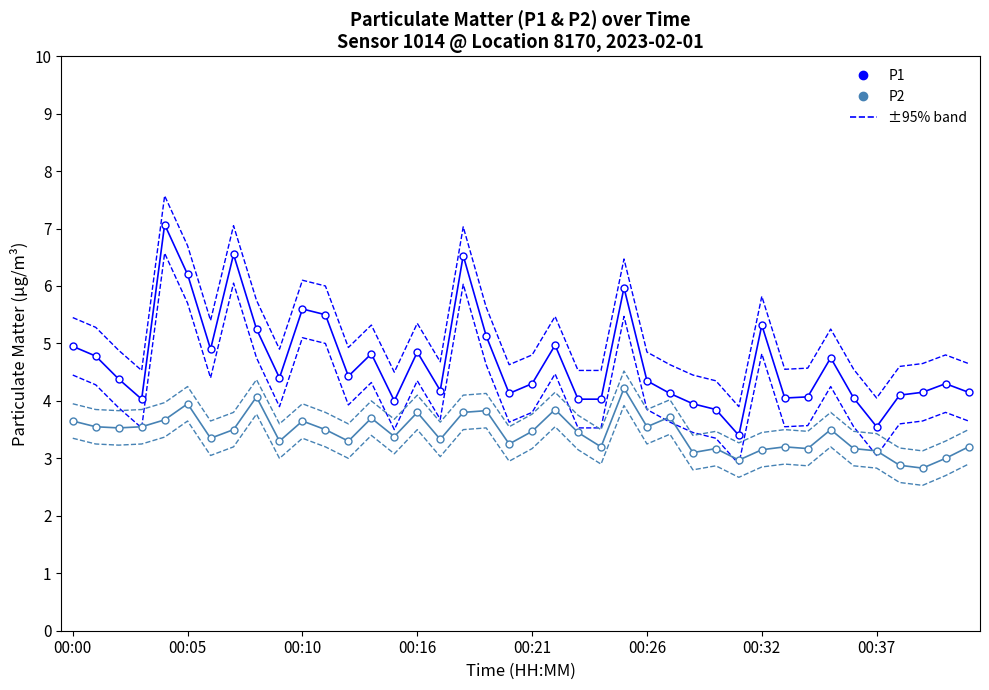

In P1, how many points are lower than both neighbors (excluding endpoints)?

10